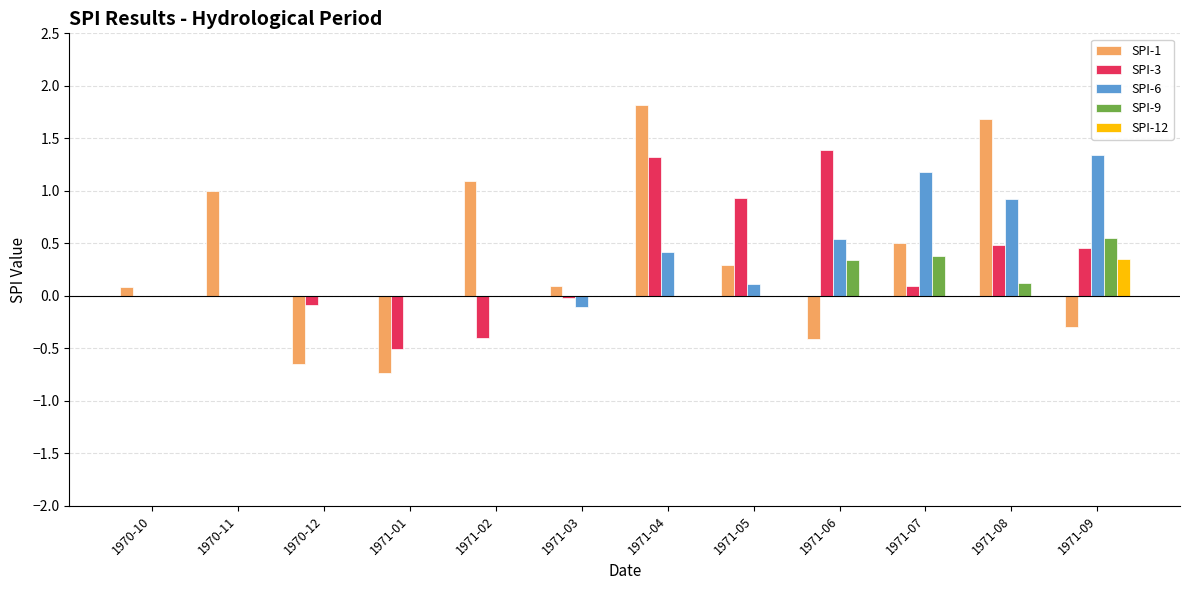

How many distinct data groups are displayed?

5